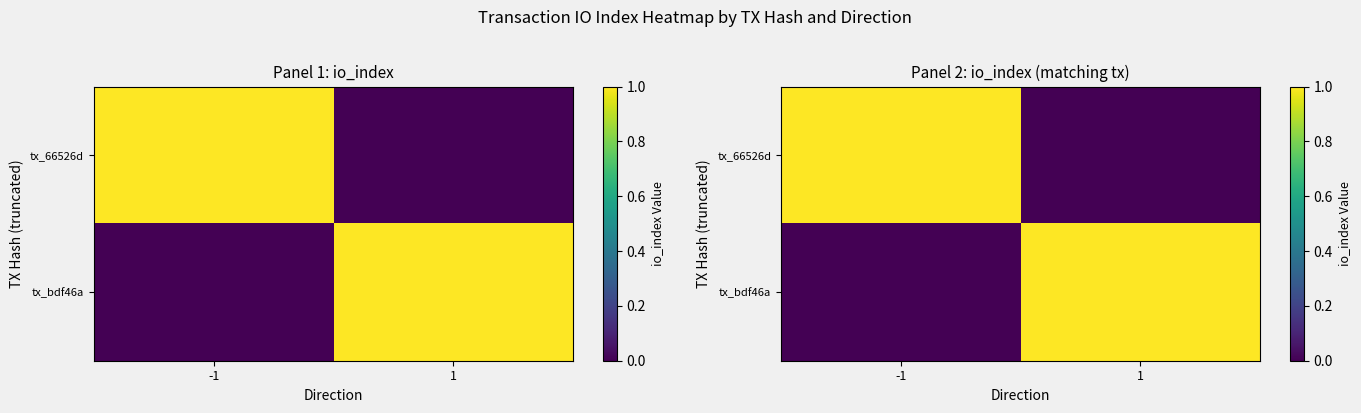

Is the value of tx_66526d at -1 greater than the value of tx_bdf46a at 1?

No